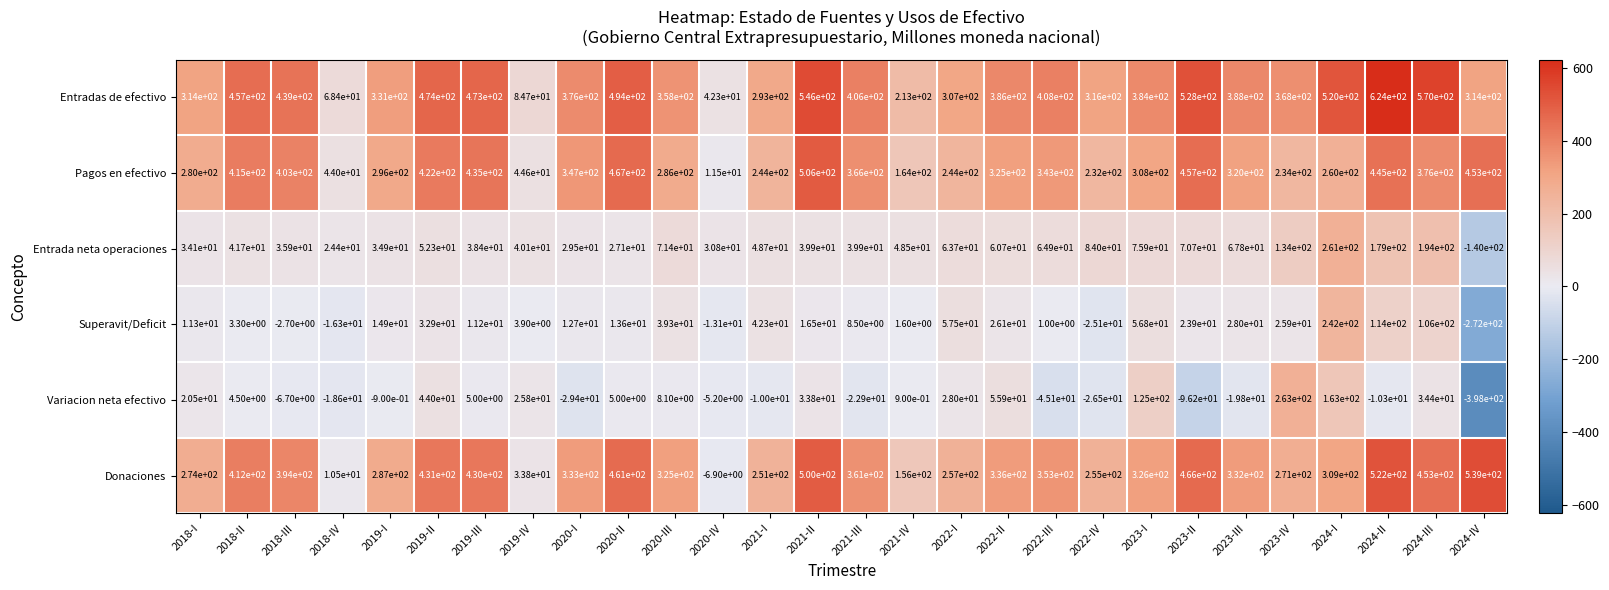

Count the number of categories in the chart.

28